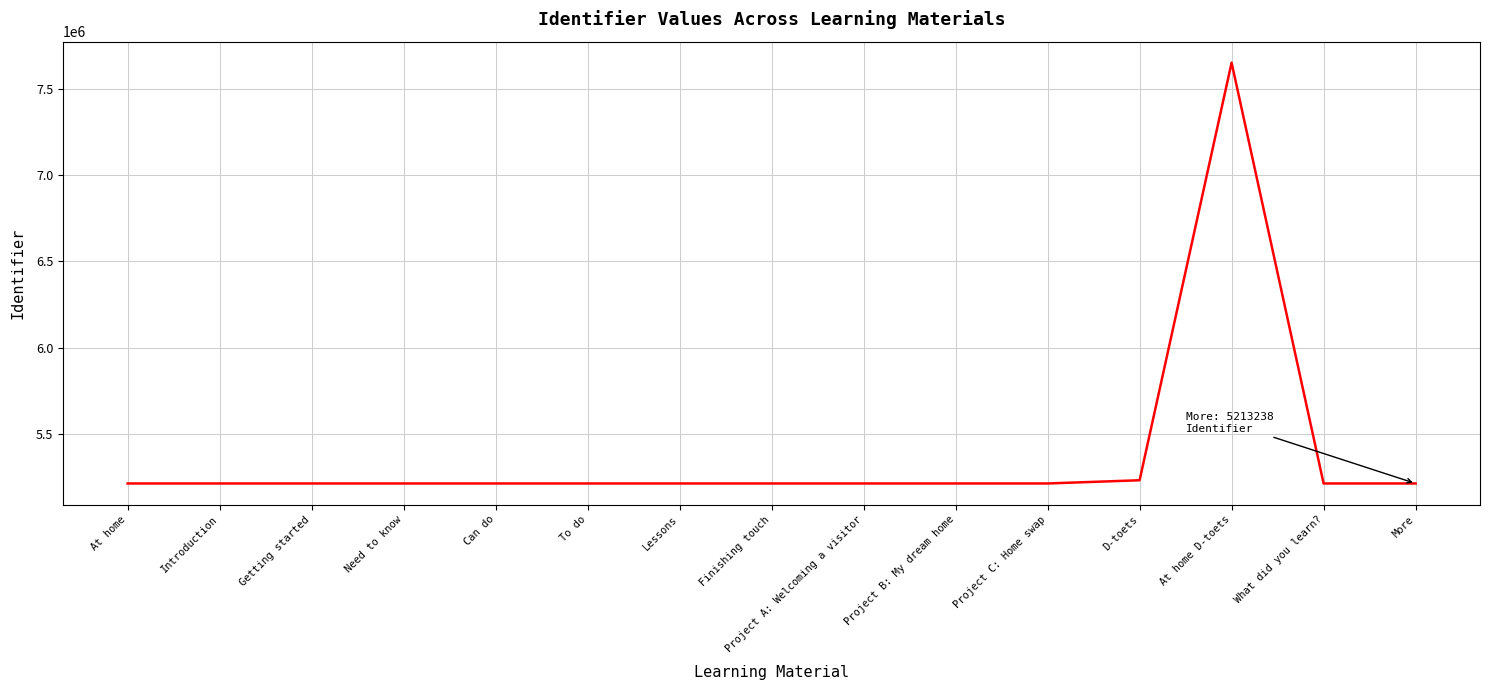

What is the minimum value shown in the chart?

5213213